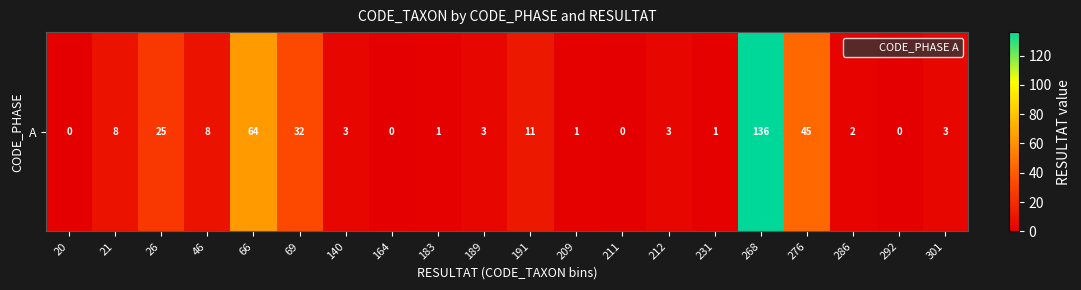

List the labels in order of value, largest first.

268, 66, 276, 69, 26, 191, 21, 46, 140, 189, 212, 301, 286, 183, 209, 231, 20, 164, 211, 292